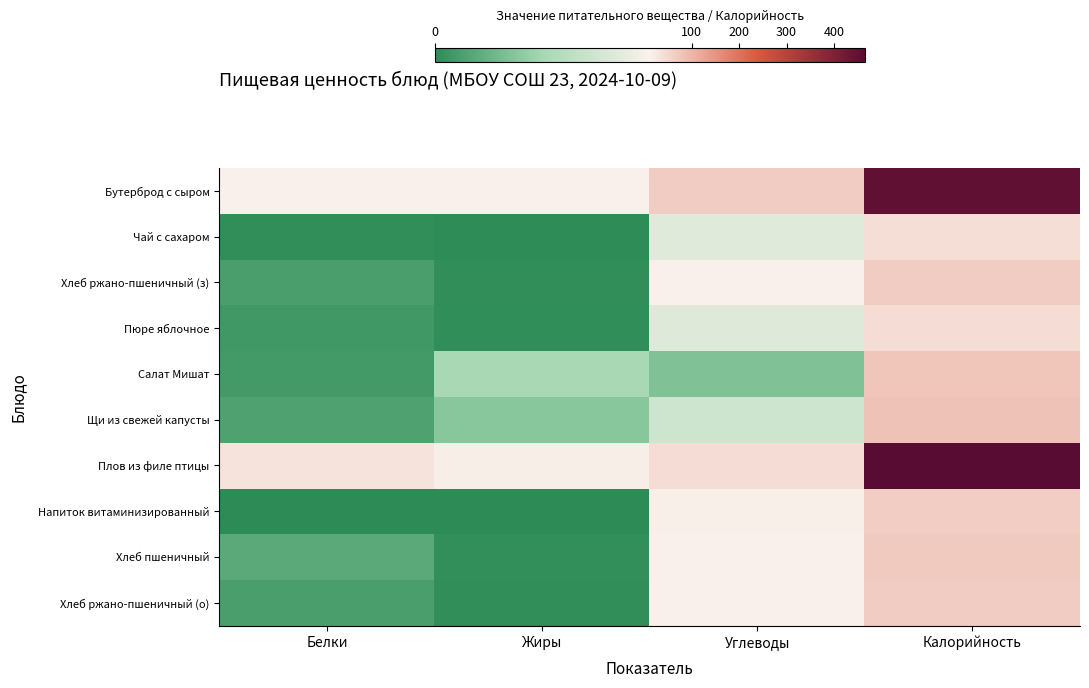

Reading left to right, transcribe all the data shown in this chart.

Бутерброд с сыром: Белки=14.9	Жиры=13.7	Углеводы=67.3	Калорийность=452.5
Чай с сахаром: Белки=0.2	Жиры=0.1	Углеводы=10.1	Калорийность=41.5
Хлеб ржано-пшеничный (з): Белки=1.4	Жиры=0.2	Углеводы=14.9	Калорийность=67.3
Пюре яблочное: Белки=0.9	Жиры=0.1	Углеводы=10.0	Калорийность=44.9
Салат Мишат: Белки=1.1	Жиры=6.1	Углеводы=4.2	Калорийность=76.2
Щи из свежей капусты: Белки=1.7	Жиры=4.5	Углеводы=8.7	Калорийность=82.6
Плов из филе птицы: Белки=33.7	Жиры=17.9	Углеводы=42.2	Калорийность=464.9
Напиток витаминизированный: Белки=0.0	Жиры=0.0	Углеводы=16.5	Калорийность=65.9
Хлеб пшеничный: Белки=2.3	Жиры=0.3	Углеводы=14.9	Калорийность=71.2
Хлеб ржано-пшеничный (о): Белки=1.4	Жиры=0.2	Углеводы=14.9	Калорийность=67.3